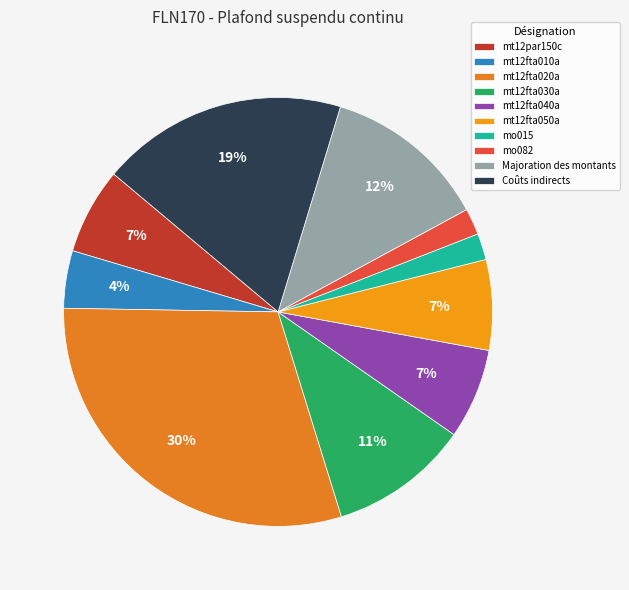

To the nearest percent, what portion does Majoration des montants represent?

12%